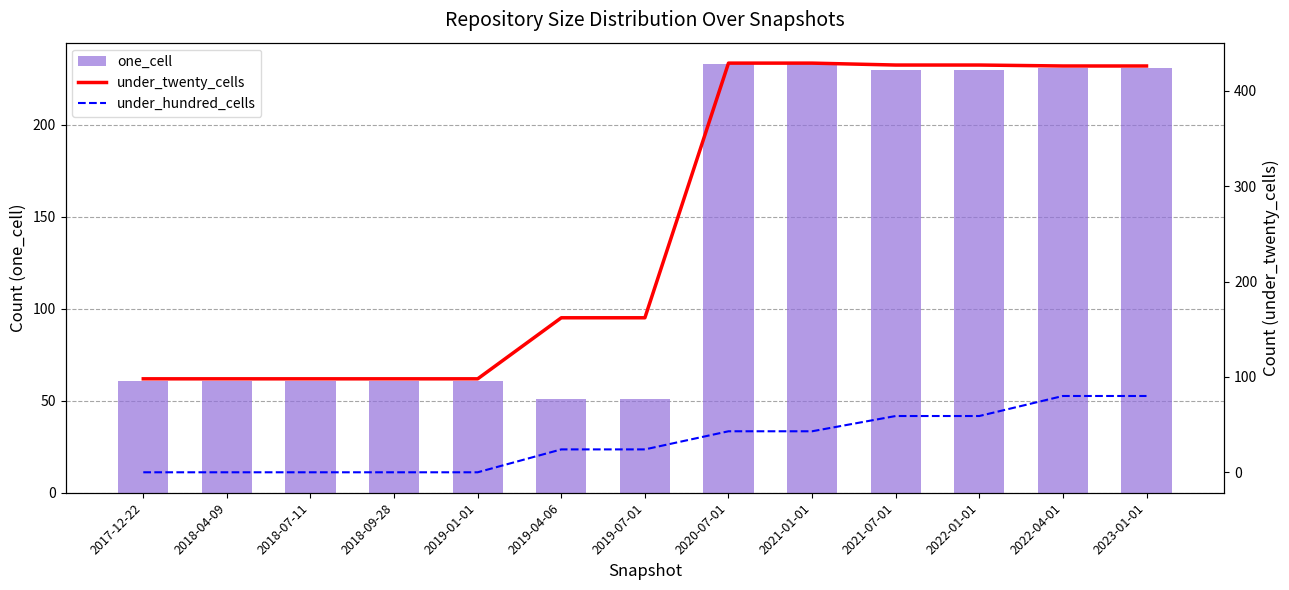

Which series has the widest spread of values?

under_twenty_cells